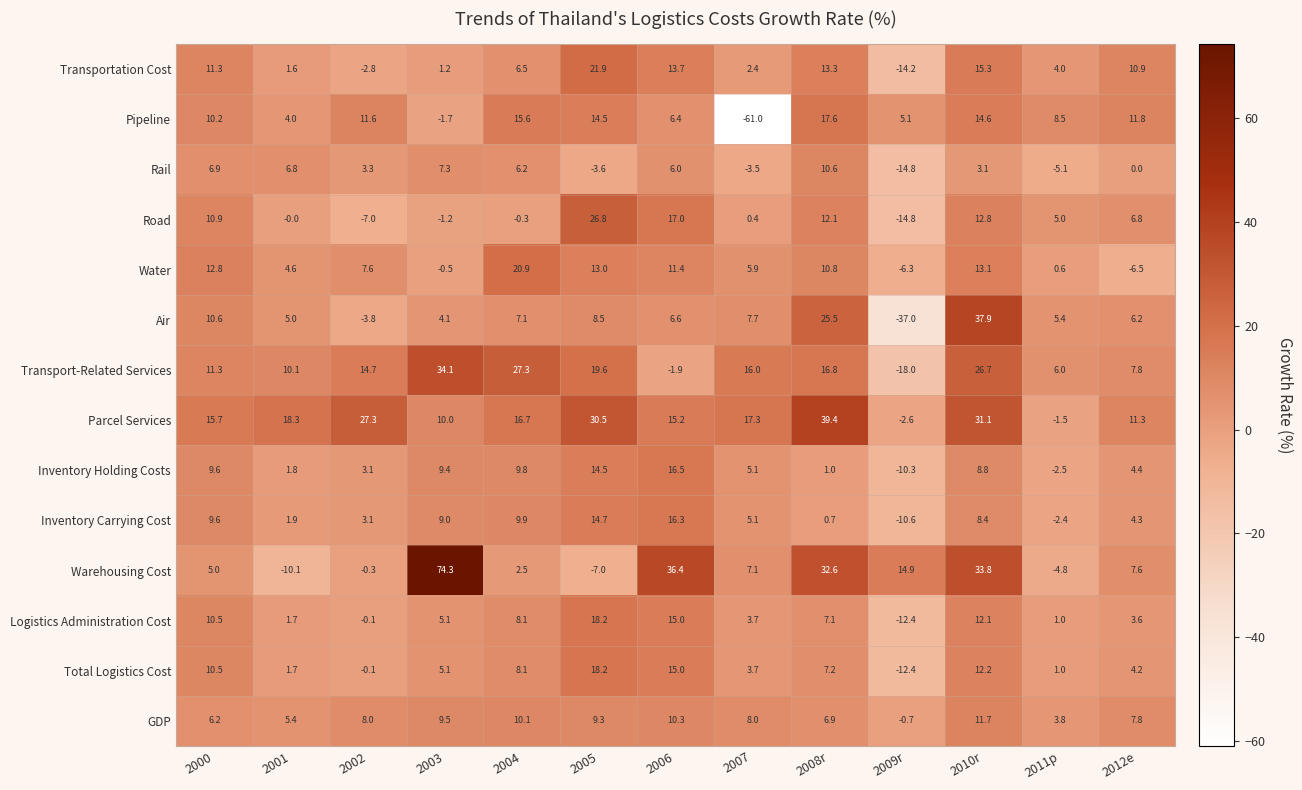

Which series changed the most between 2007 and 2011p?

Pipeline